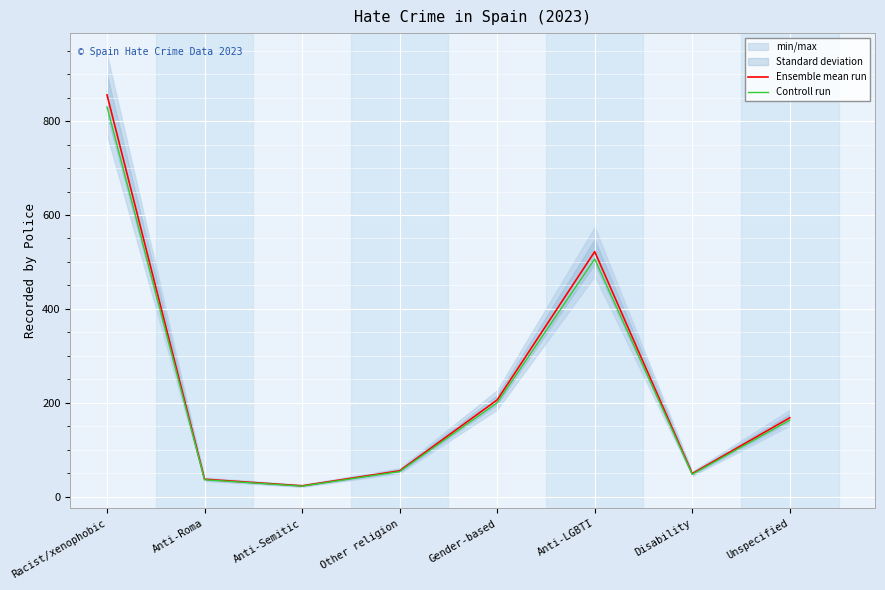

Is the value of Ensemble mean run at Racist/xenophobic greater than the value of Controll run at Gender-based?

Yes